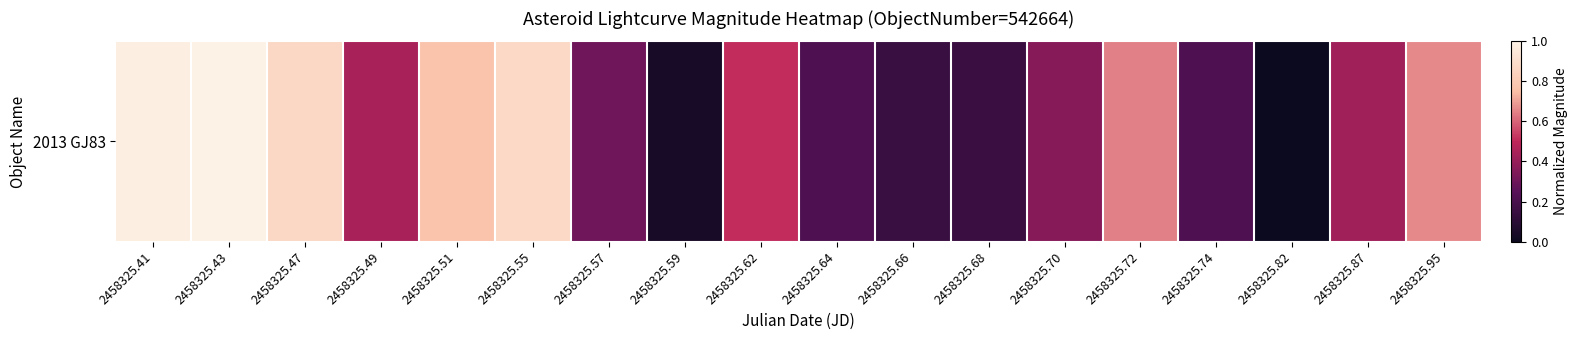

What is the sum of the values at 2458325.41 and 2458325.59?

1.0